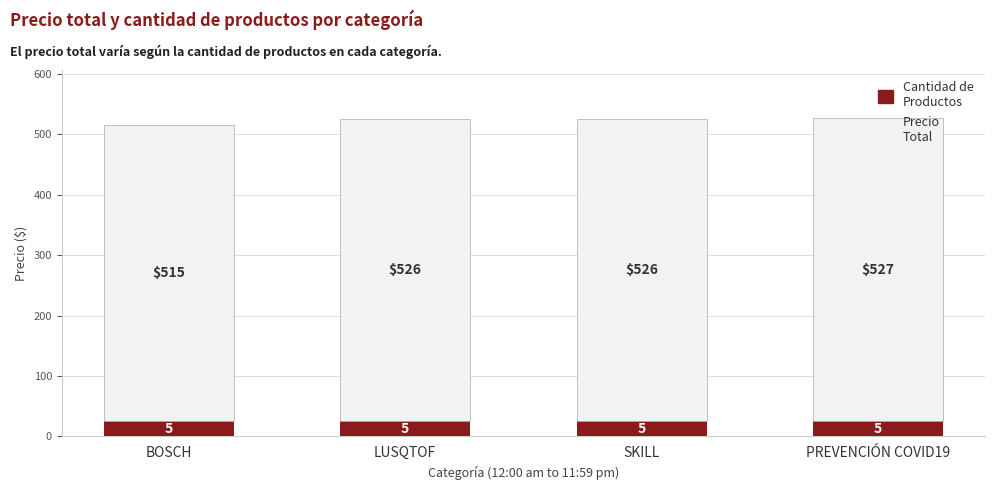

What are all the series names shown in the legend?

Cantidad de Productos, Precio Total